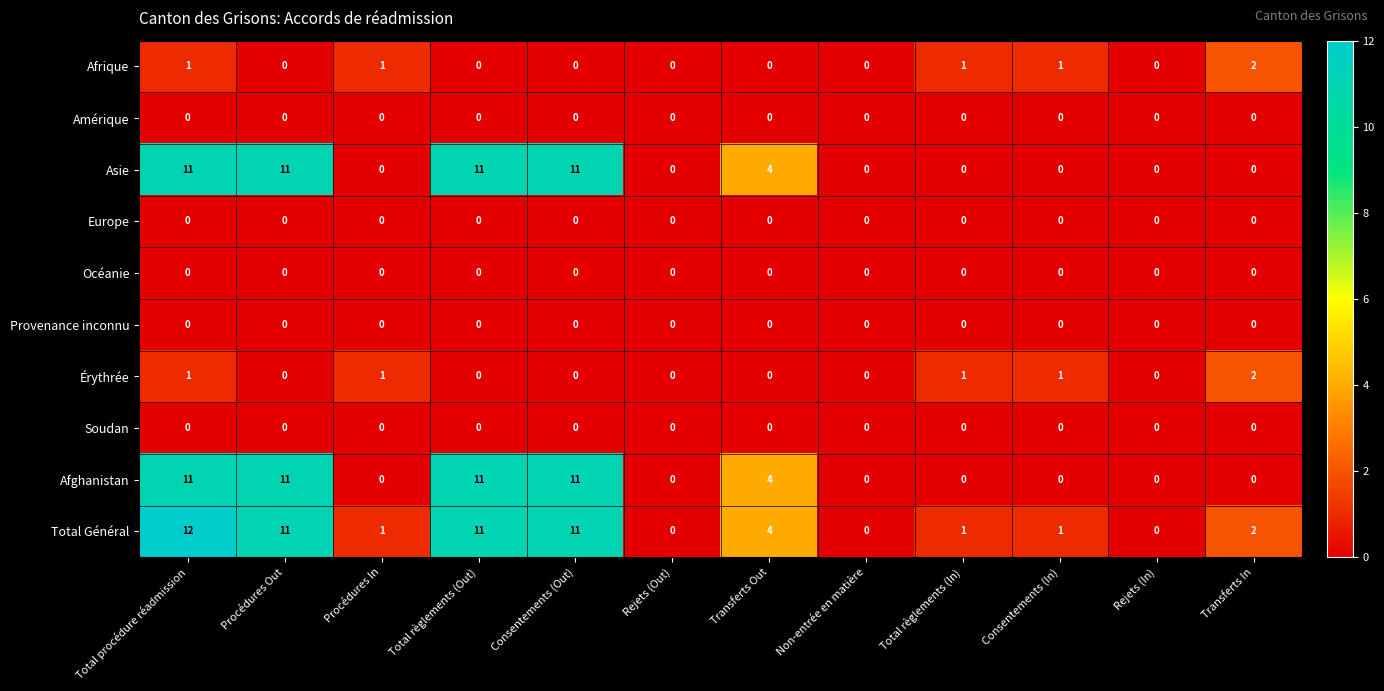

The value of Océanie at Total procédure réadmission is 0. True or false?

True